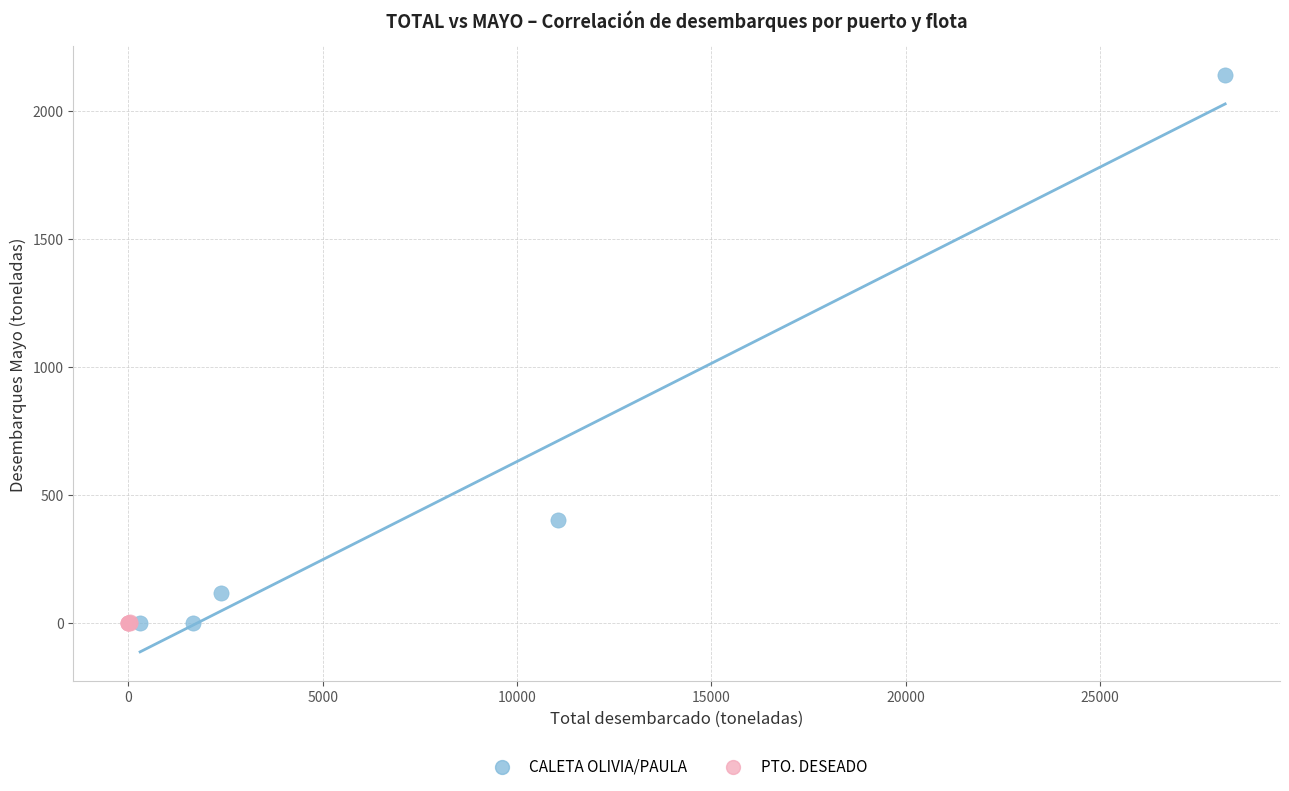

What are all the series names shown in the legend?

CALETA OLIVIA/PAULA, PTO. DESEADO